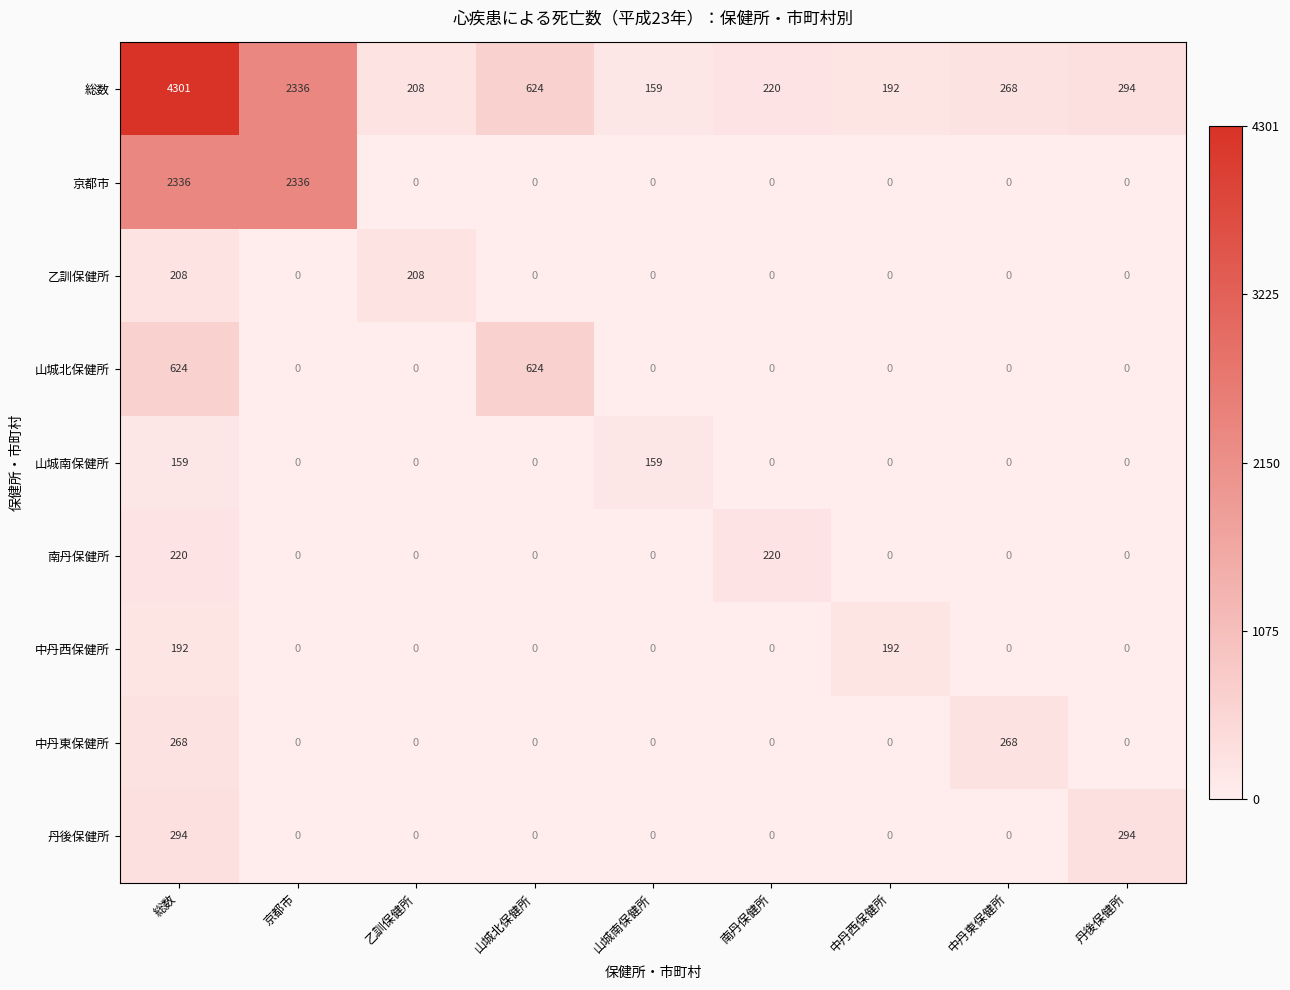

What is the total value across all series at 京都市?

4672